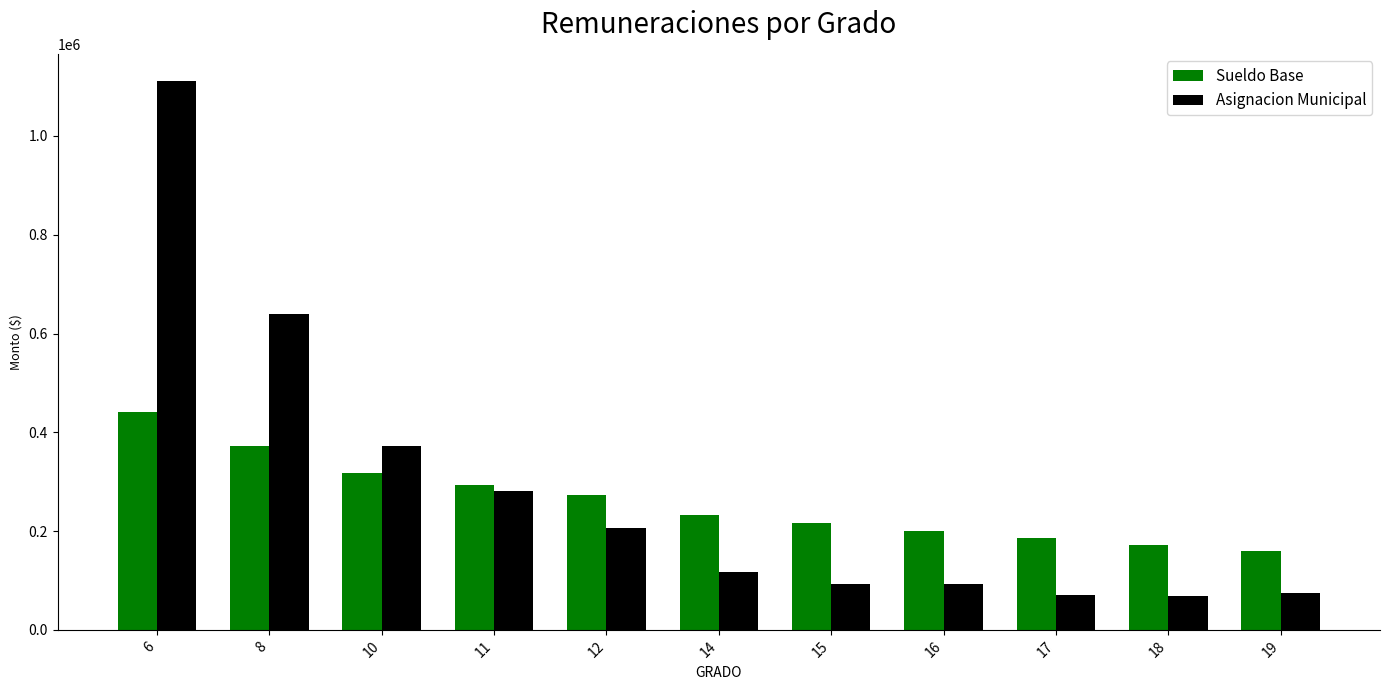

What is the difference between the maximum and minimum values in the Asignacion Municipal series?

1041991